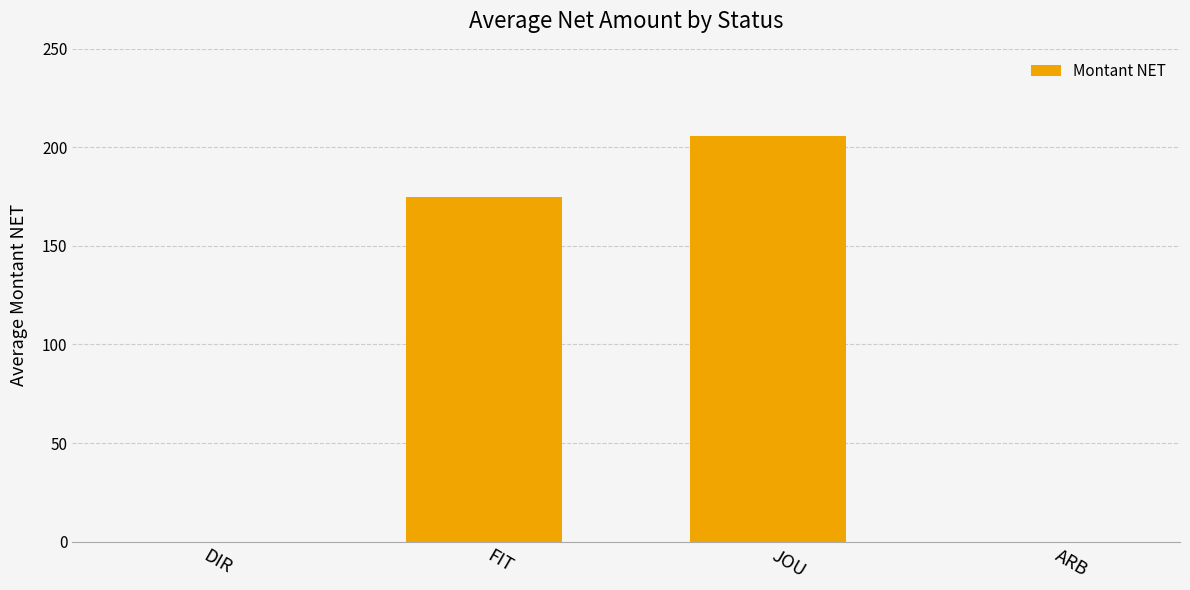

How many categories are shown in the chart?

4